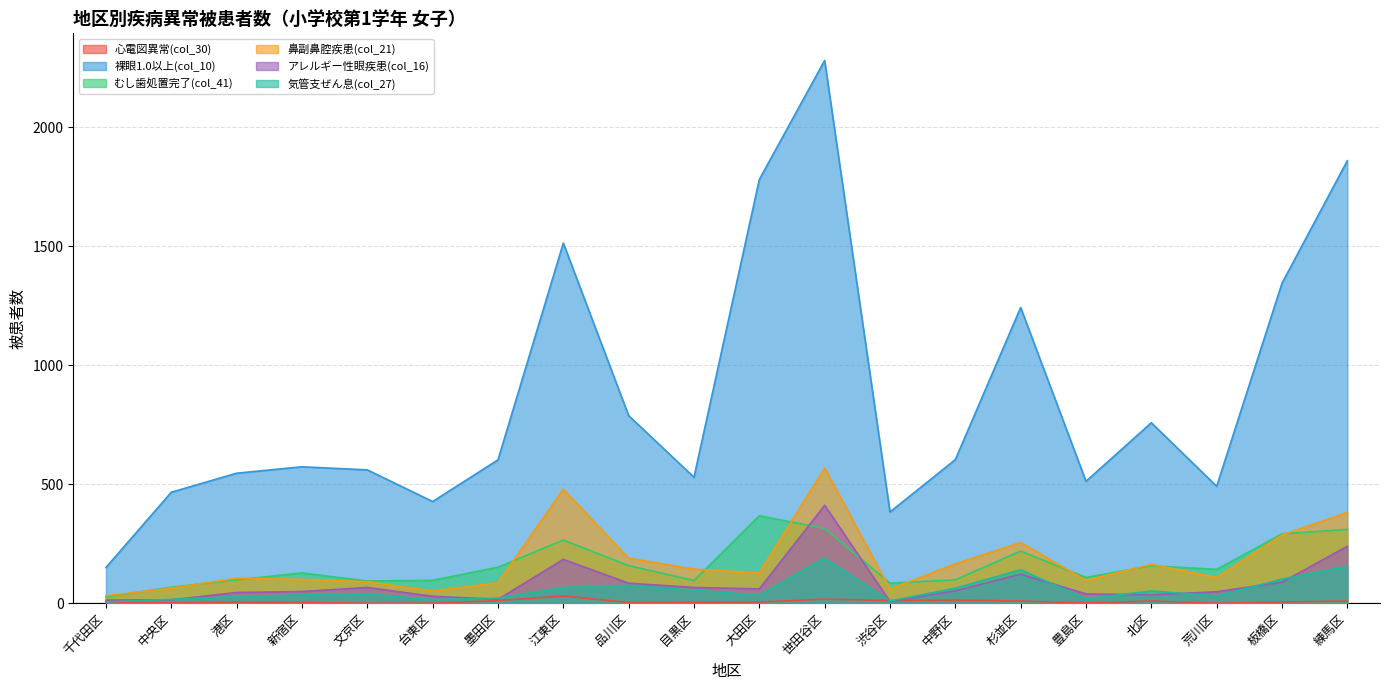

Reading left to right, list all the values displayed in this chart.

心電図異常(col_30): 千代田区=4	中央区=1	港区=5	新宿区=3	文京区=0	台東区=0	墨田区=11	江東区=30	品川区=3	目黒区=4	大田区=5	世田谷区=17	渋谷区=11	中野区=13	杉並区=9	豊島区=1	北区=9	荒川区=0	板橋区=5	練馬区=9
裸眼1.0以上(col_10): 千代田区=150	中央区=466	港区=546	新宿区=573	文京区=560	台東区=427	墨田区=602	江東区=1513	品川区=788	目黒区=529	大田区=1780	世田谷区=2280	渋谷区=383	中野区=603	杉並区=1242	豊島区=512	北区=758	荒川区=491	板橋区=1344	練馬区=1859
むし歯処置完了(col_41): 千代田区=26	中央区=67	港区=98	新宿区=127	文京区=93	台東区=96	墨田区=151	江東区=265	品川区=158	目黒区=95	大田区=367	世田谷区=314	渋谷区=84	中野区=98	杉並区=219	豊島区=108	北区=157	荒川区=142	板橋区=291	練馬区=310
鼻副鼻腔疾患(col_21): 千代田区=31	中央区=63	港区=105	新宿区=100	文京区=90	台東区=51	墨田区=86	江東区=479	品川区=189	目黒区=143	大田区=127	世田谷区=568	渋谷区=59	中野区=165	杉並区=255	豊島区=96	北区=163	荒川区=108	板橋区=286	練馬区=381
アレルギー性眼疾患(col_16): 千代田区=13	中央区=14	港区=45	新宿区=49	文京区=66	台東区=29	墨田区=16	江東区=184	品川区=84	目黒区=66	大田区=60	世田谷区=411	渋谷区=7	中野区=52	杉並区=122	豊島区=39	北区=35	荒川区=48	板橋区=88	練馬区=239
気管支ぜん息(col_27): 千代田区=5	中央区=16	港区=27	新宿区=35	文京区=39	台東区=15	墨田区=21	江東区=66	品川区=75	目黒区=55	大田区=33	世田谷区=190	渋谷区=9	中野区=63	杉並区=140	豊島区=18	北区=51	荒川区=31	板橋区=101	練馬区=155